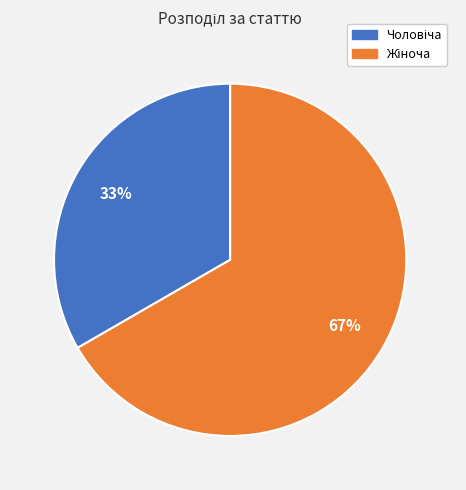

Is there a majority slice in this chart?

Yes